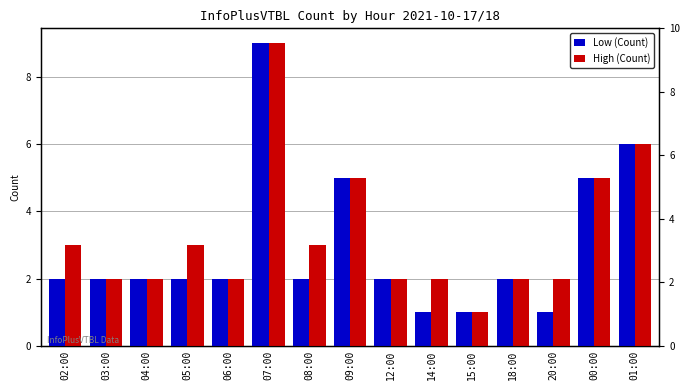

Reading left to right, transcribe all the data shown in this chart.

Low (Count): 2	2	2	2	2	9	2	5	2	1	1	2	1	5	6
High (Count): 3	2	2	3	2	9	3	5	2	2	1	2	2	5	6